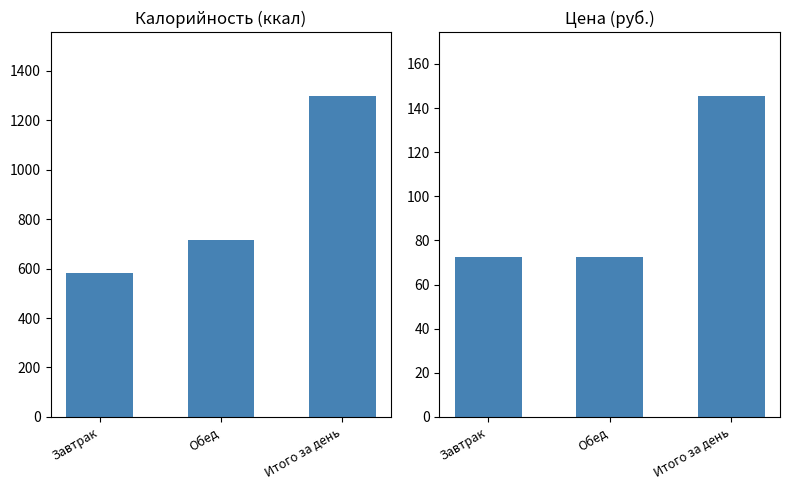

Is the value of Калорийность at Итого за день greater than the value of Цена at Обед?

Yes